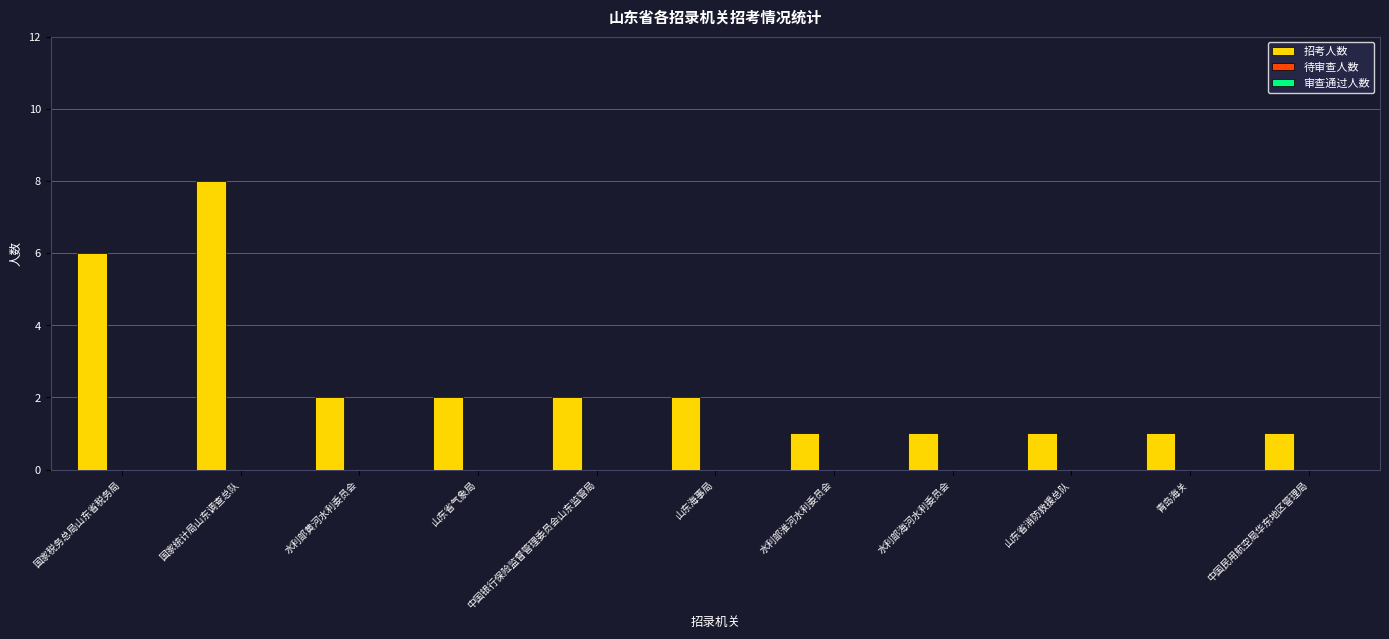

What is the difference between the maximum and minimum values?

7